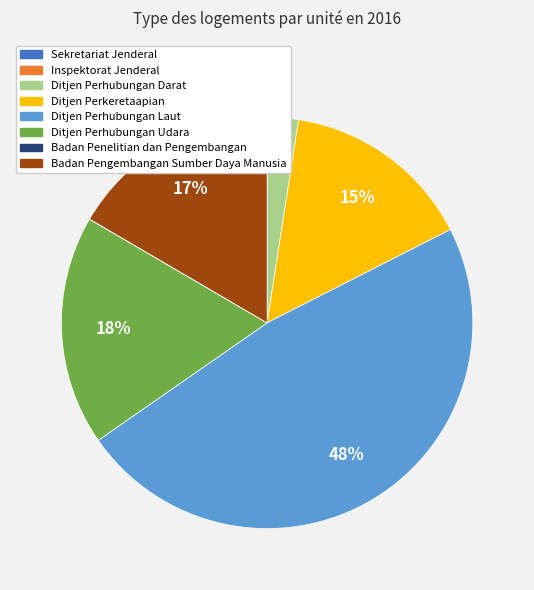

Does Badan Pengembangan Sumber Daya Manusia represent more than half of the total?

No